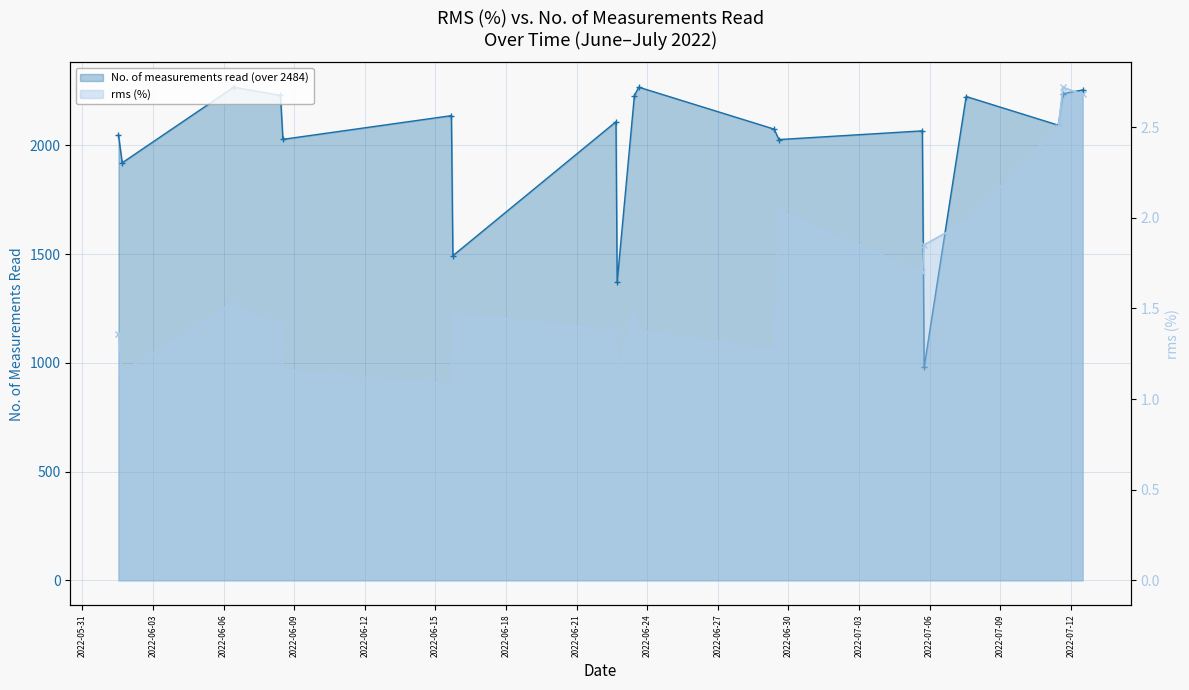

What is the average value of the rms (%) series?

1.6